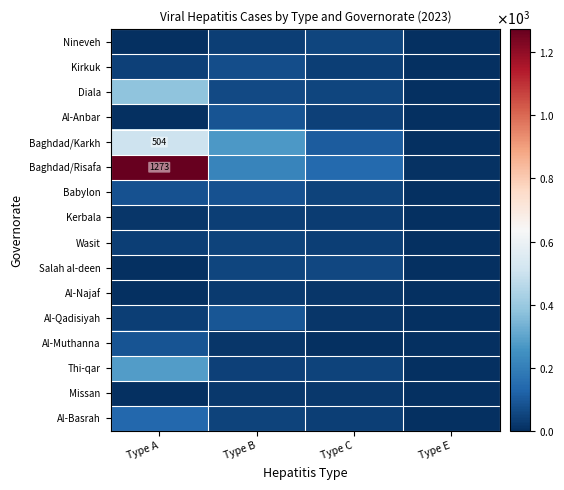

Count the number of categories in the chart.

4